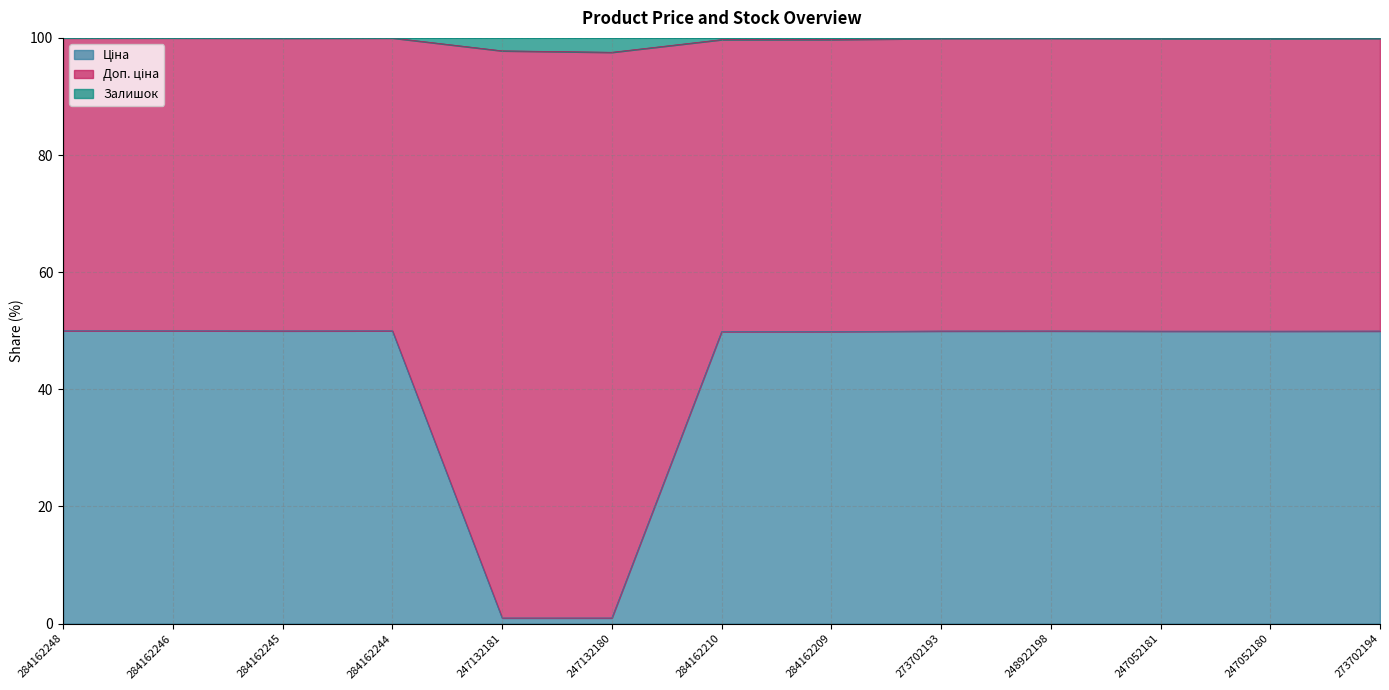

Which category has the highest value in the Ціна series?

284162248